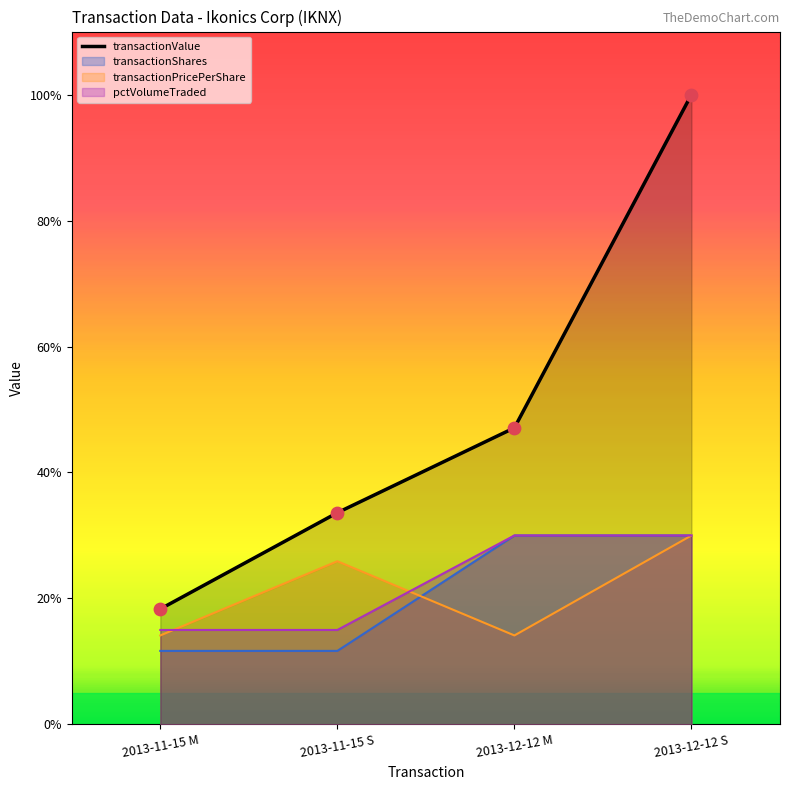

Which series has the largest total across all categories?

transactionValue